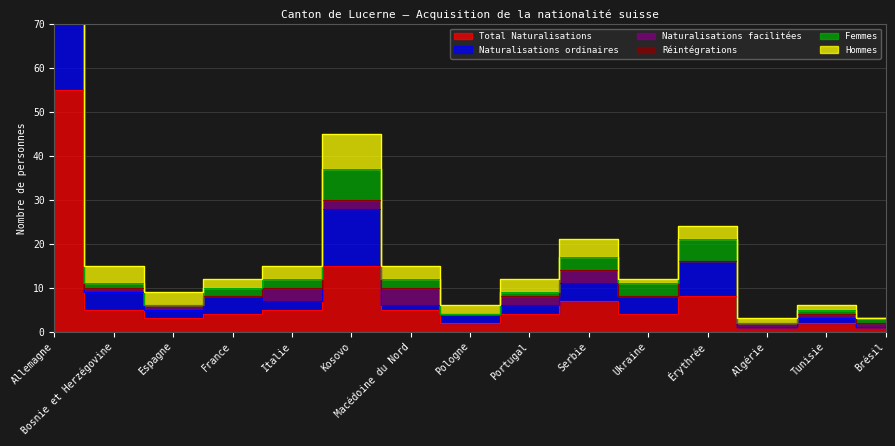

What is the spread (max minus min) of values at Allemagne?

110